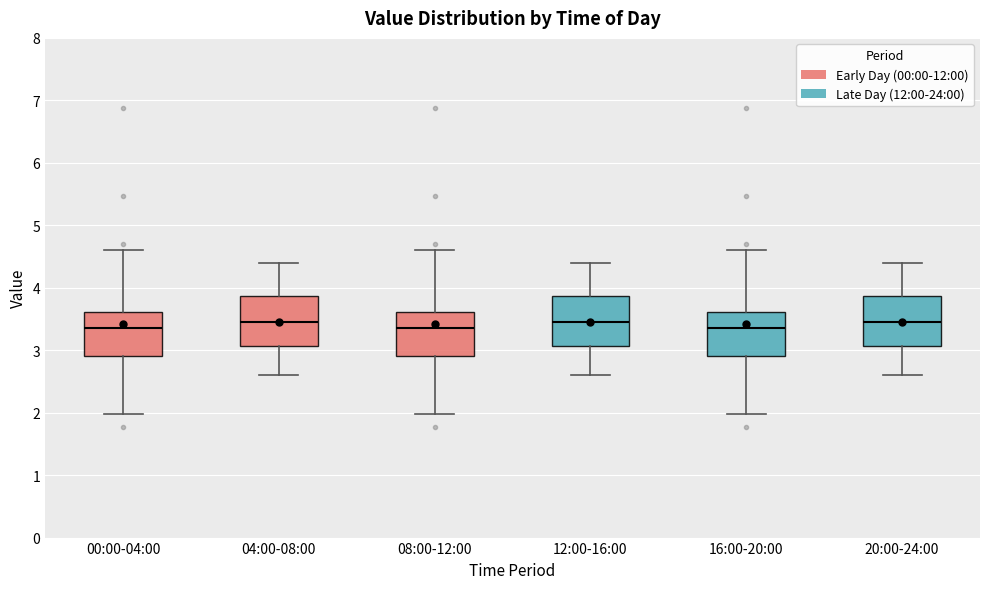

Reading left to right, transcribe this box plot: for each box, give where its median line is, the range the box spans, and where its two whiskers end, as read against the y-axis. The values are not printed on the chart, so give them approximately, as read against the axis.

00:00-04:00: median 3.4, box 2.9 to 3.6, whiskers 2.0 to 4.6
04:00-08:00: median 3.5, box 3.1 to 3.9, whiskers 2.6 to 4.4
08:00-12:00: median 3.4, box 2.9 to 3.6, whiskers 2.0 to 4.6
12:00-16:00: median 3.5, box 3.1 to 3.9, whiskers 2.6 to 4.4
16:00-20:00: median 3.4, box 2.9 to 3.6, whiskers 2.0 to 4.6
20:00-24:00: median 3.5, box 3.1 to 3.9, whiskers 2.6 to 4.4